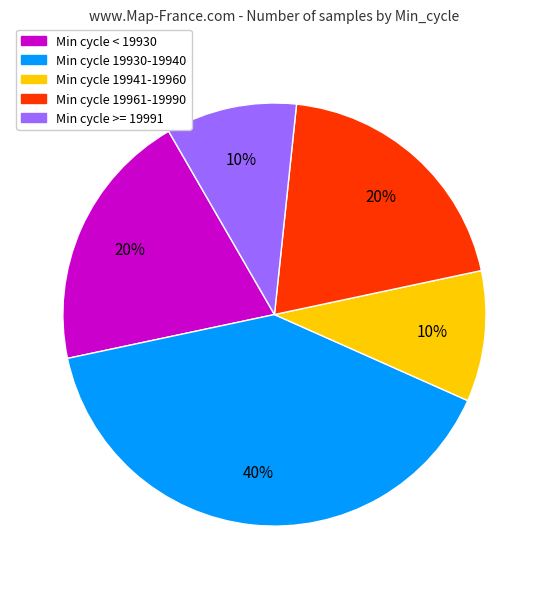

Do Min cycle >= 19991 and Min cycle < 19930 together represent more than half of the pie?

No